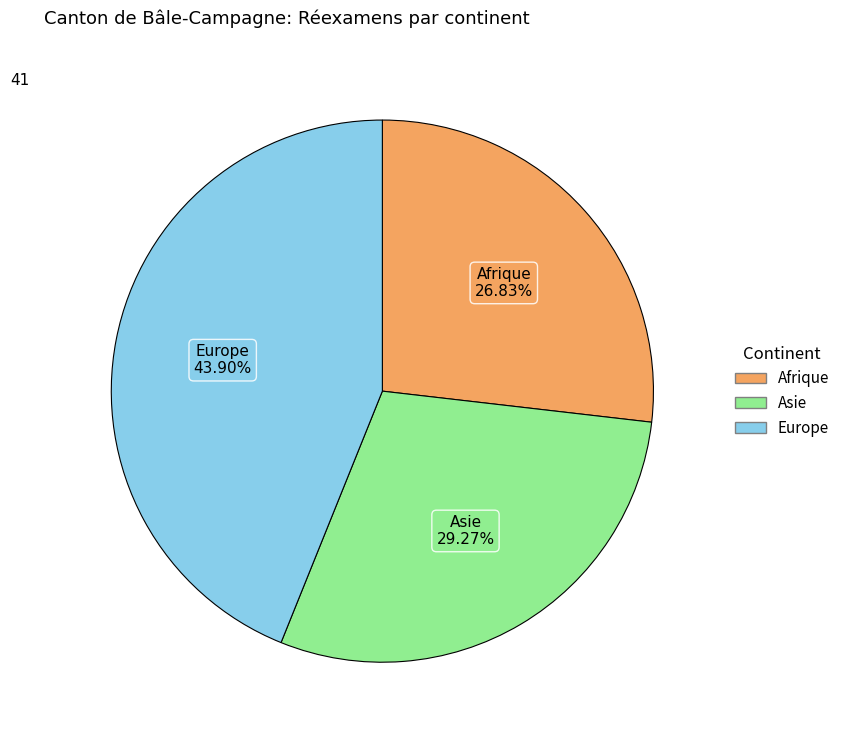

How many segments does this pie chart have?

3